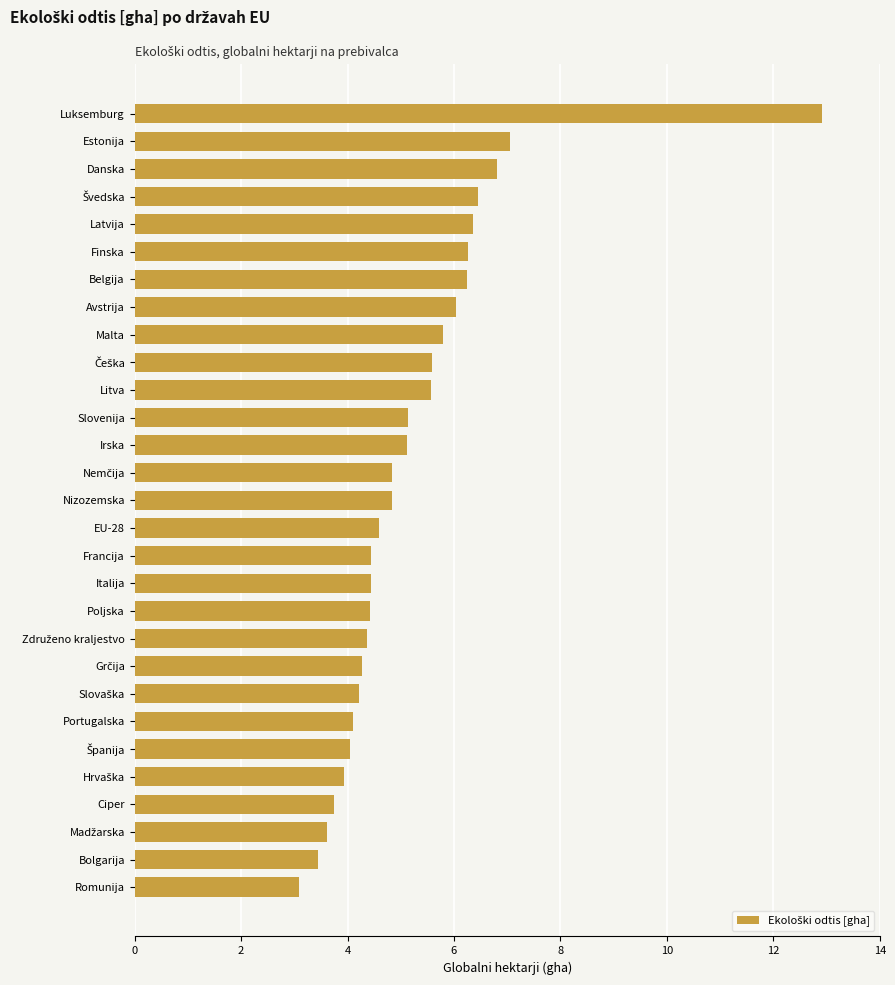

True or false: the data shows 6.0 at Avstrija.

True